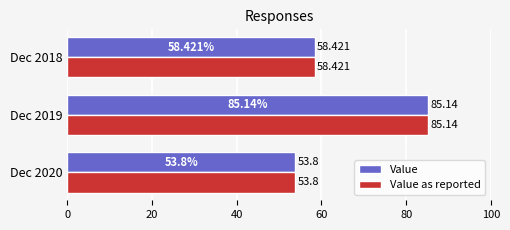

Is the value of Value as reported at Dec 2019 greater than the value of Value at Dec 2020?

Yes